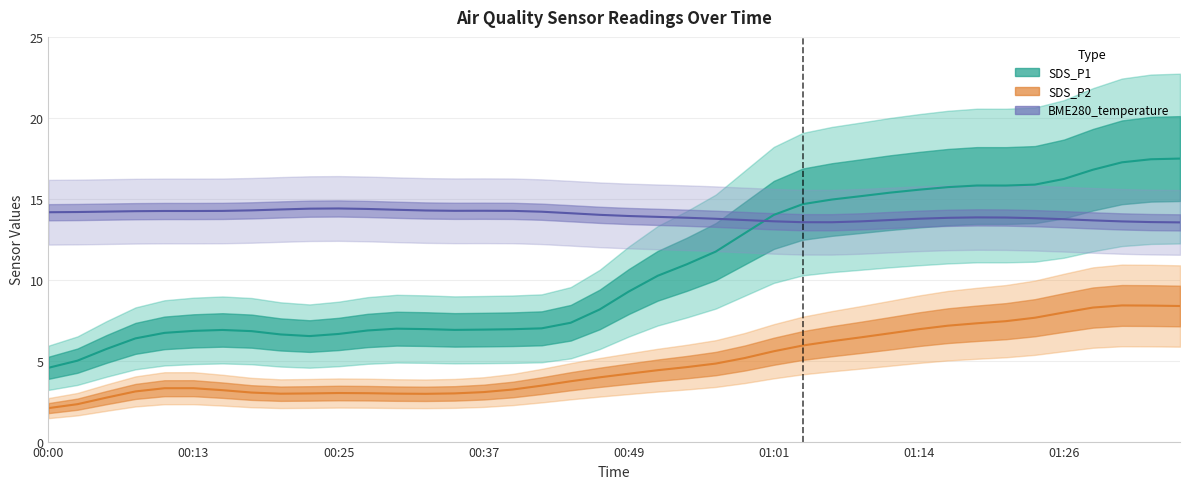

What is the maximum value shown in the chart?

17.5